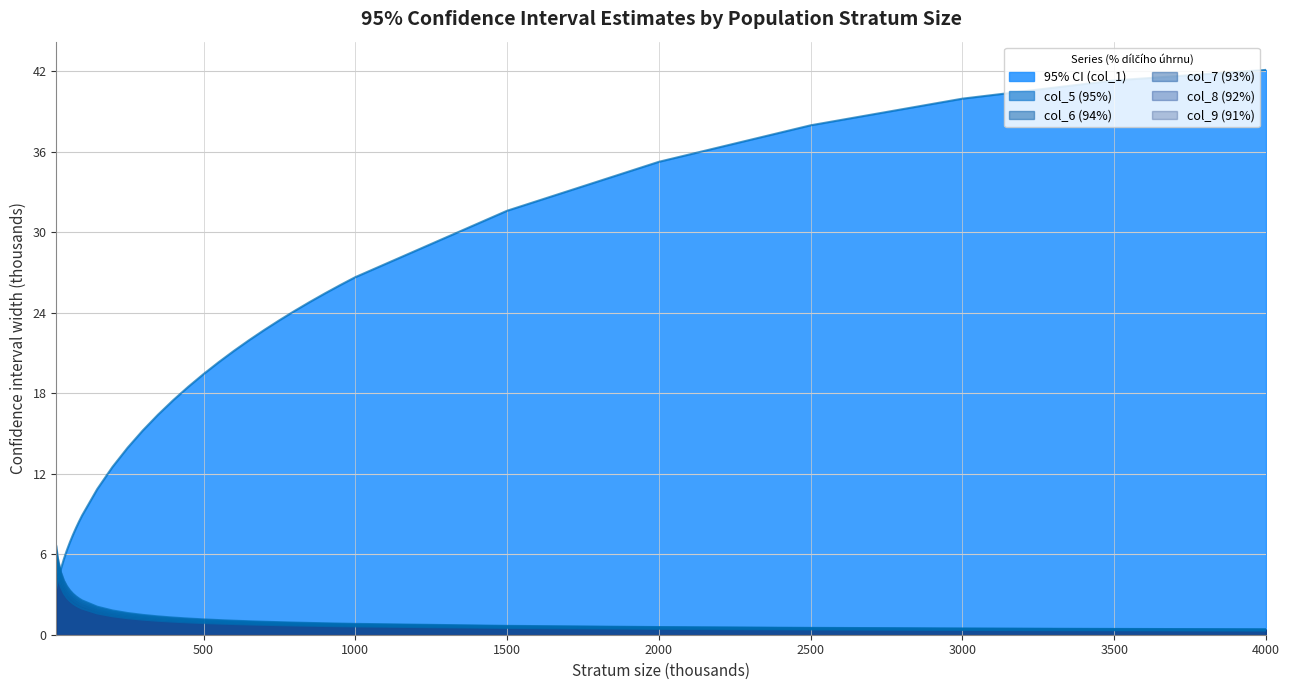

What are all the series names shown in the legend?

95% CI (col_1), col_5 (95%), col_6 (94%), col_7 (93%), col_8 (92%), col_9 (91%)